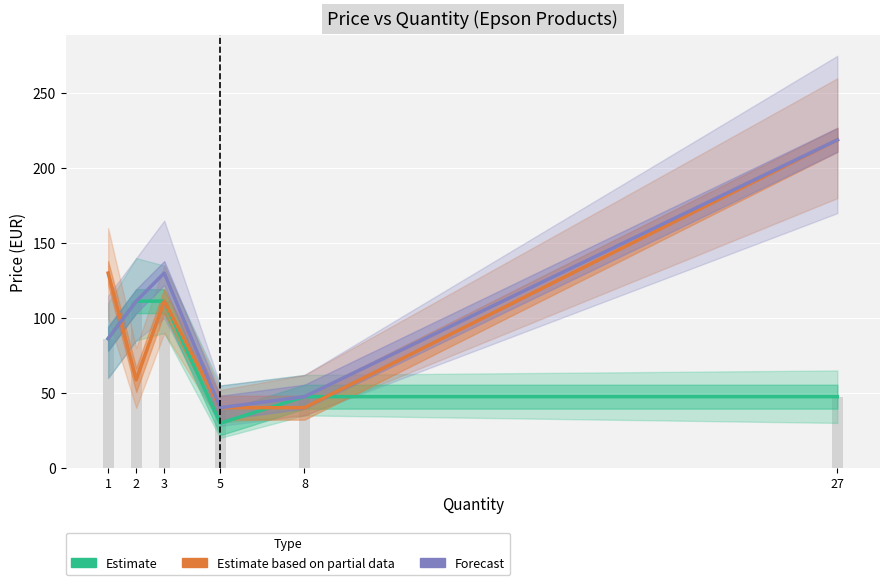

Which category has the highest value in the Estimate series?

2